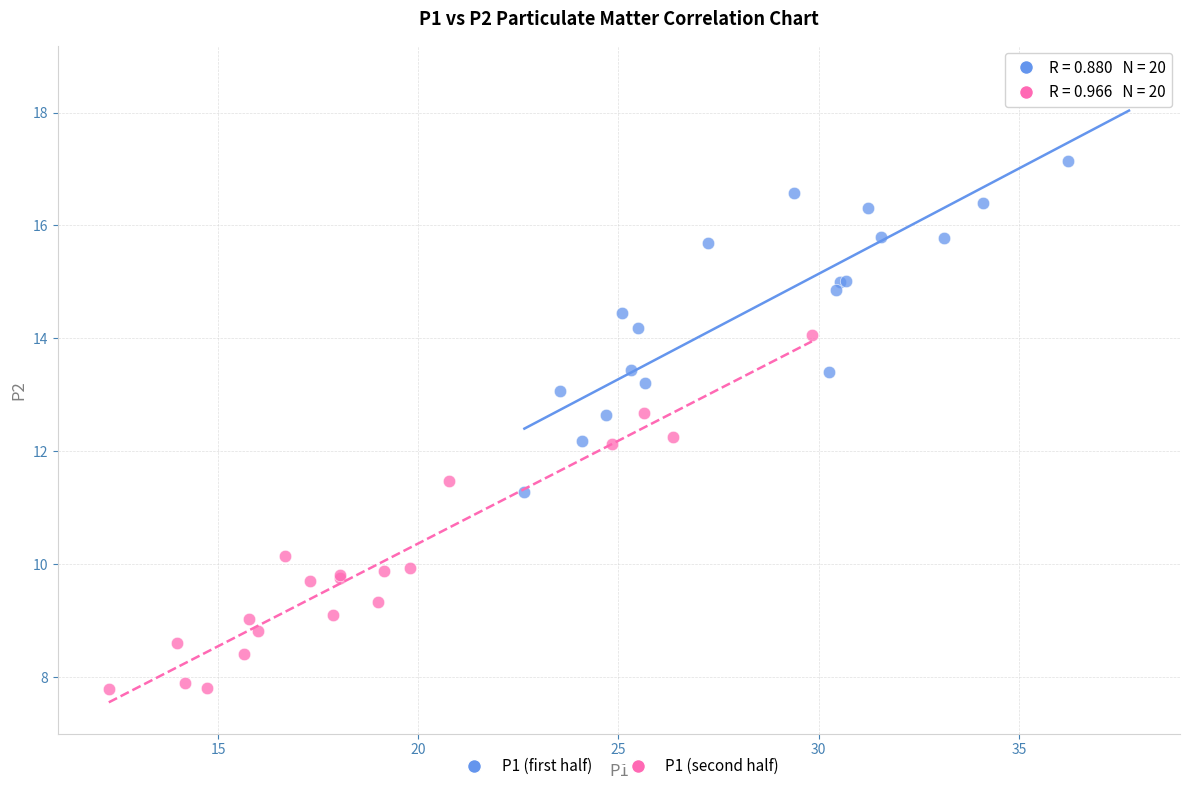

Which series has the largest Y range (max minus min)?

P1 (first half)